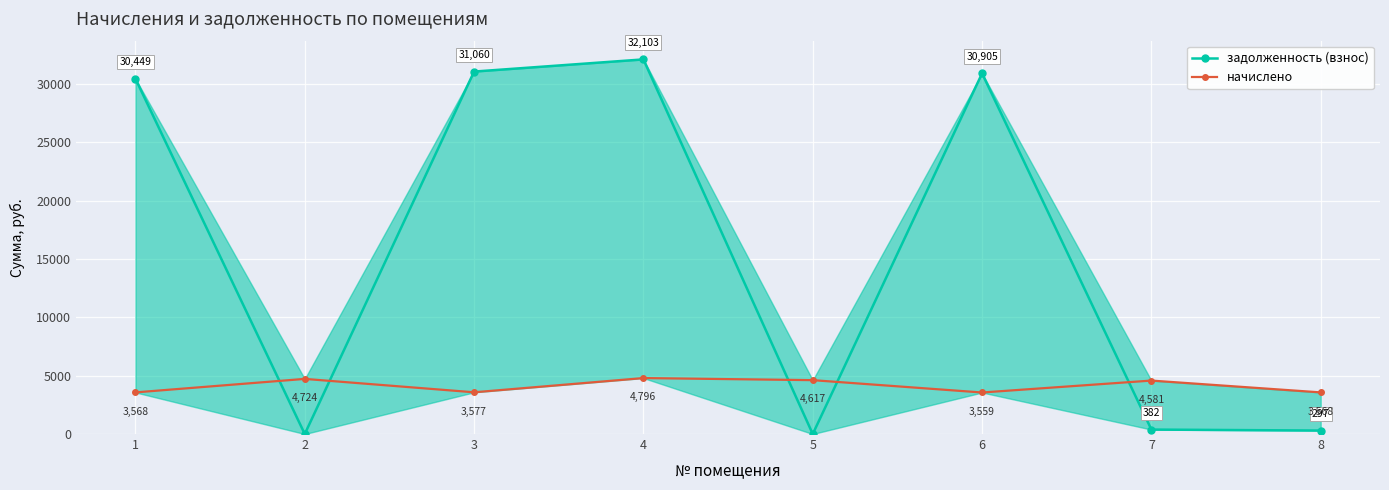

What are all the series names shown in the legend?

задолженность (взнос), начислено